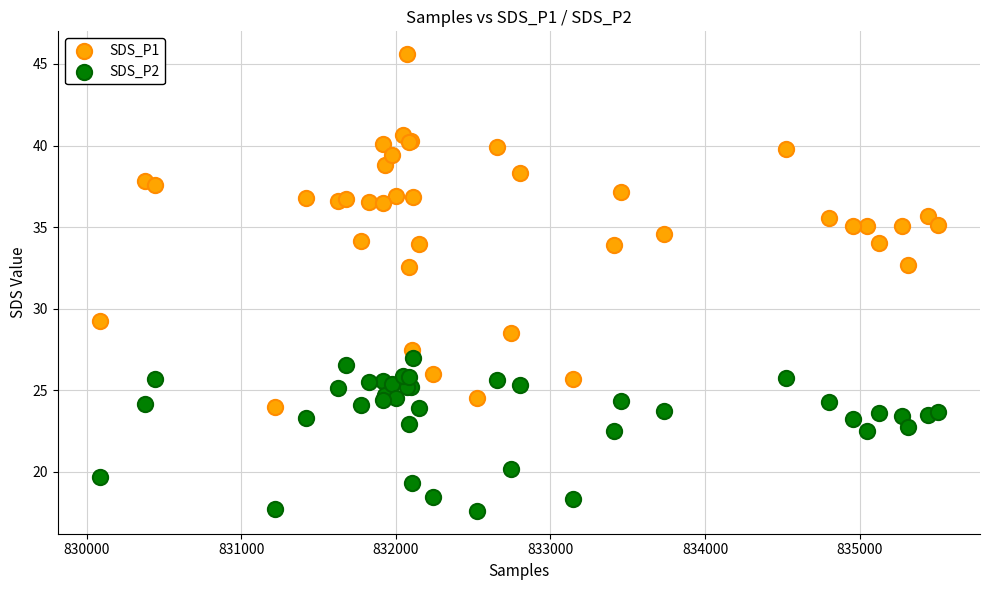

Which series has the largest Y range (max minus min)?

SDS_P1